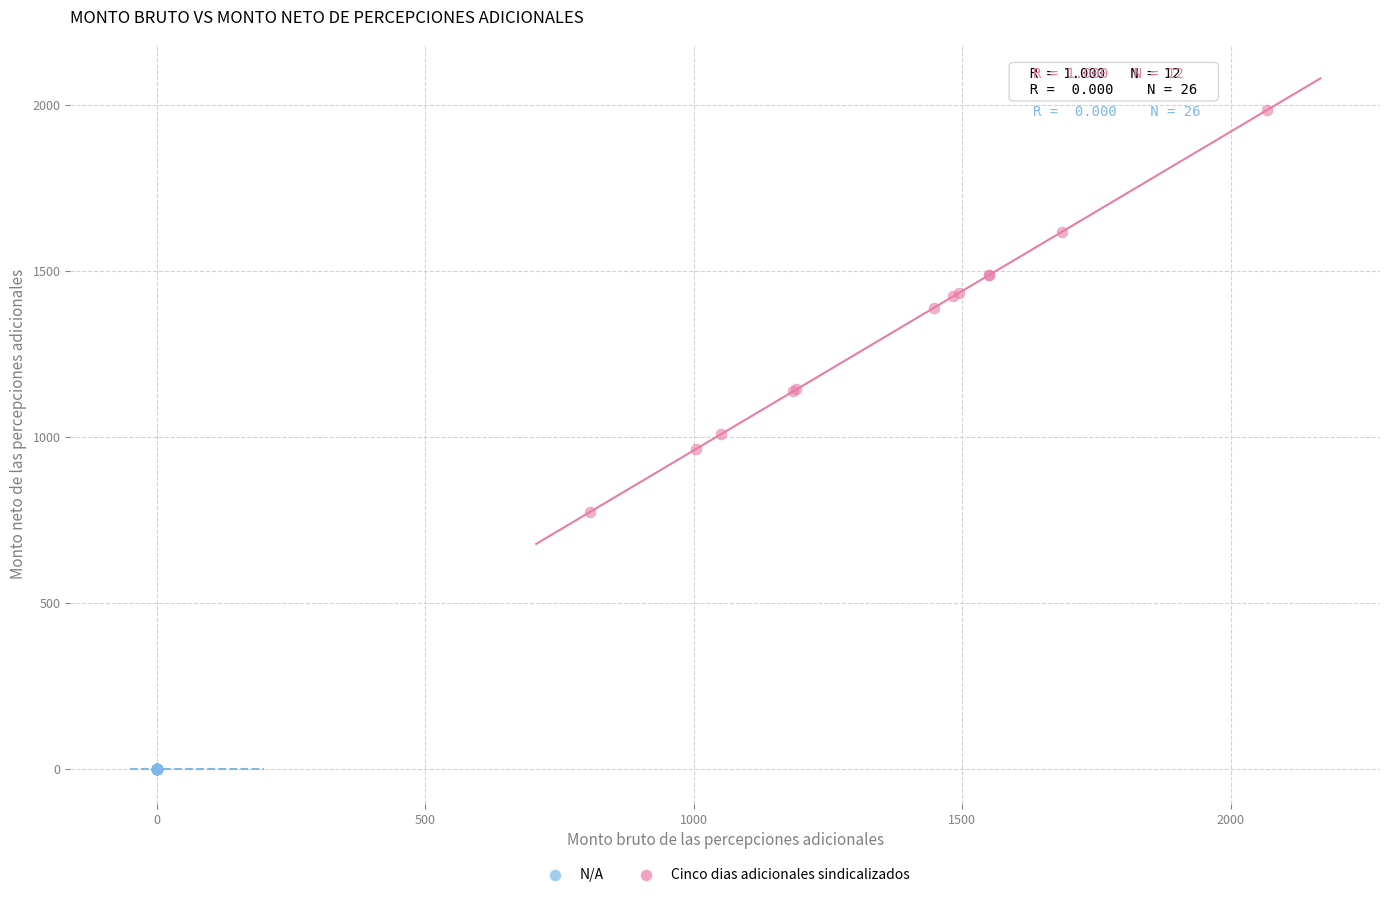

Which series contains the lowest Y value?

N/A